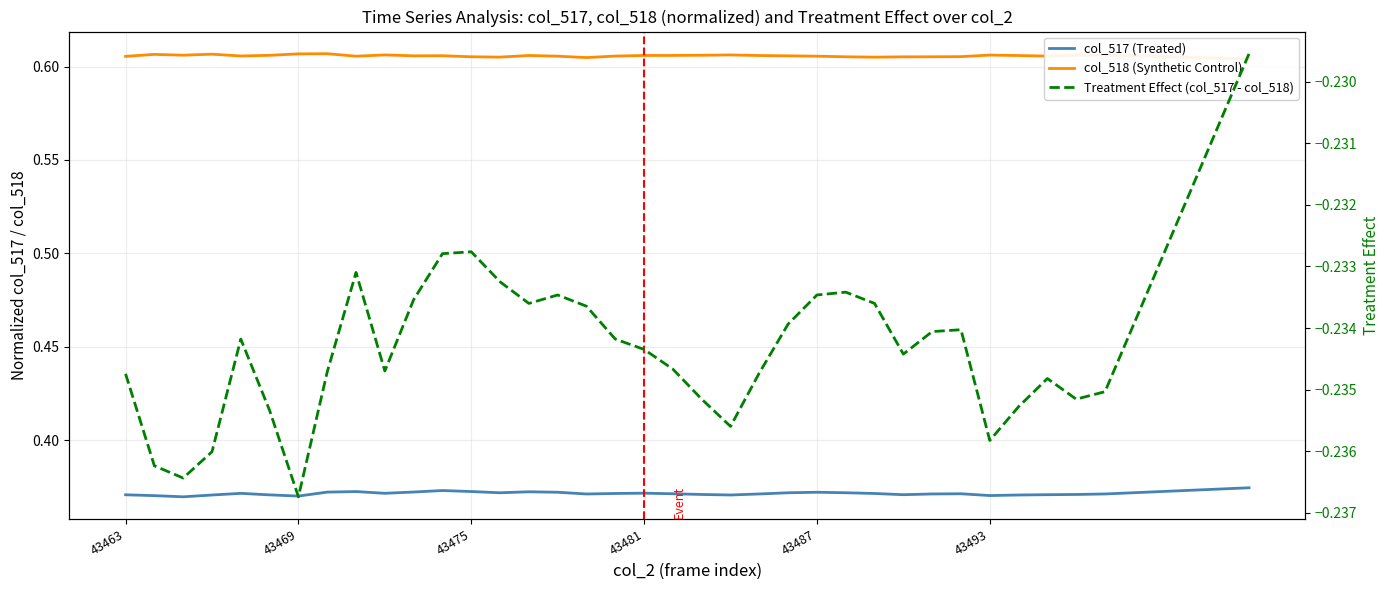

How many col_517 (Treated) values are between 0 and 1?

36